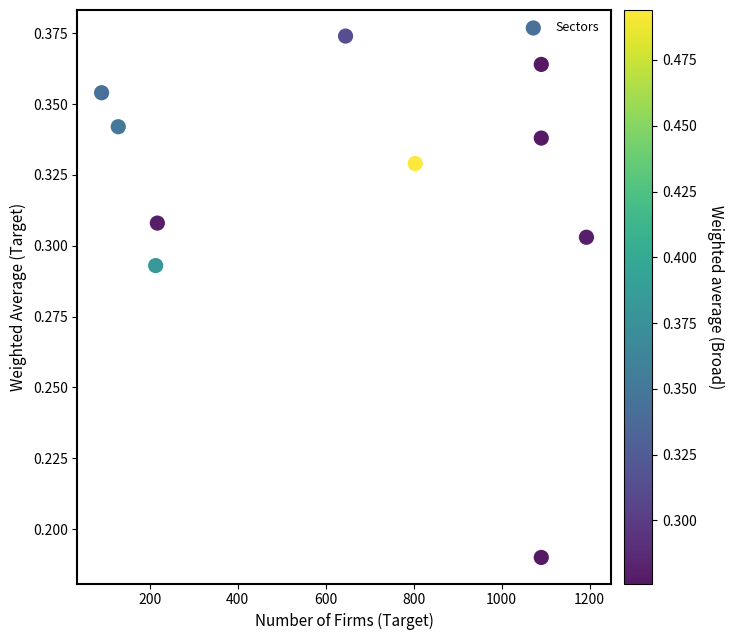

What is the range of X values (max minus min)?

1102.2